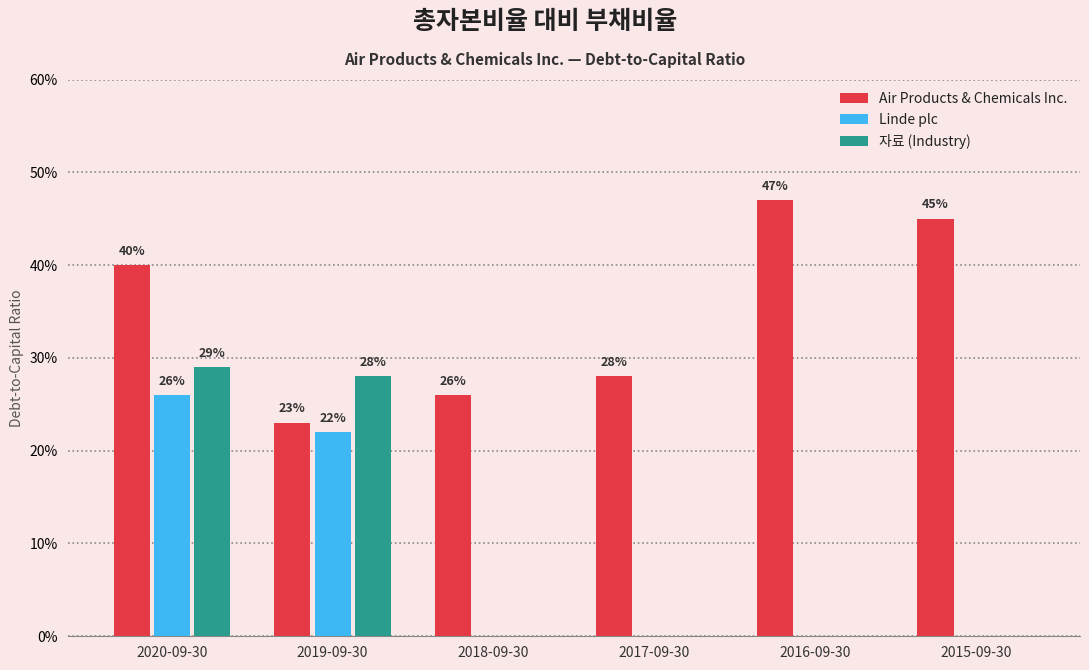

The value of 자료 (Industry) at 2018-09-30 is -0.1. True or false?

False